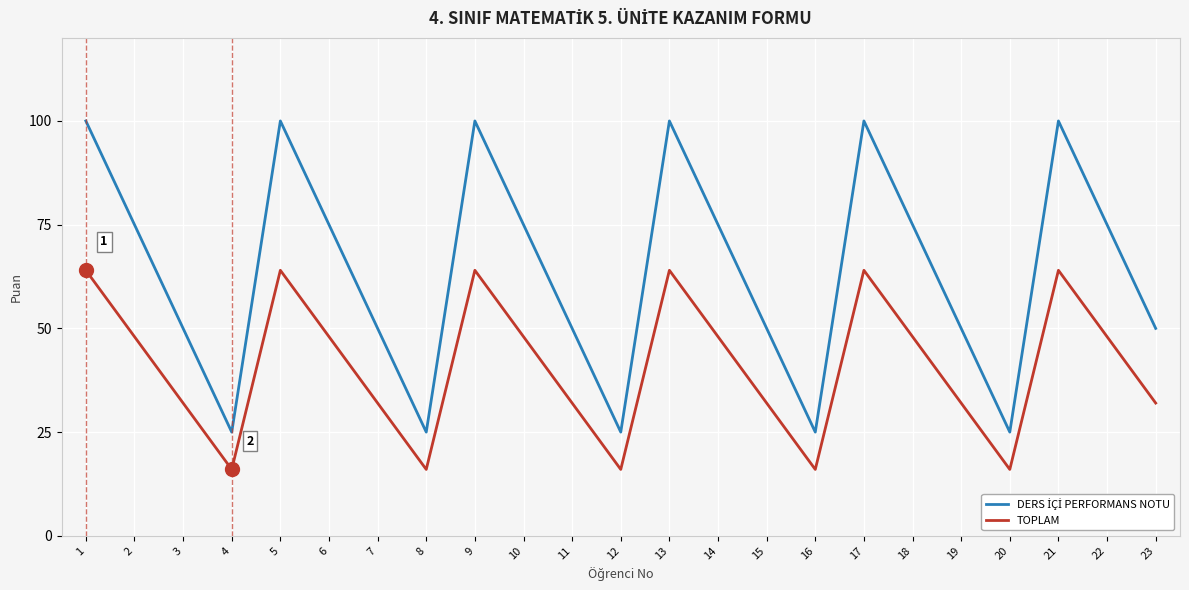

Is it true that TOPLAM equals 108 at 5?

False